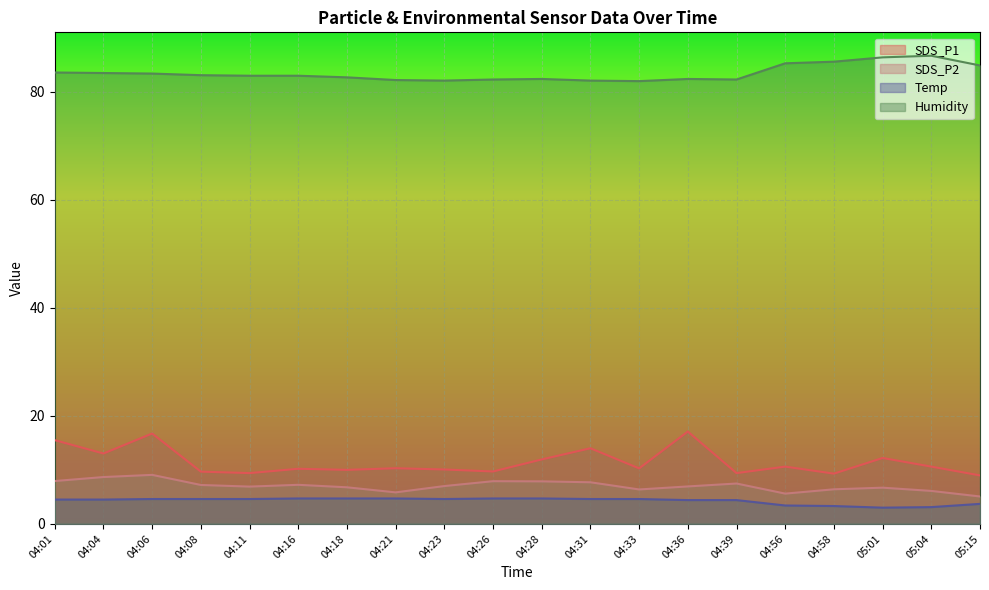

How many distinct data groups are displayed?

4